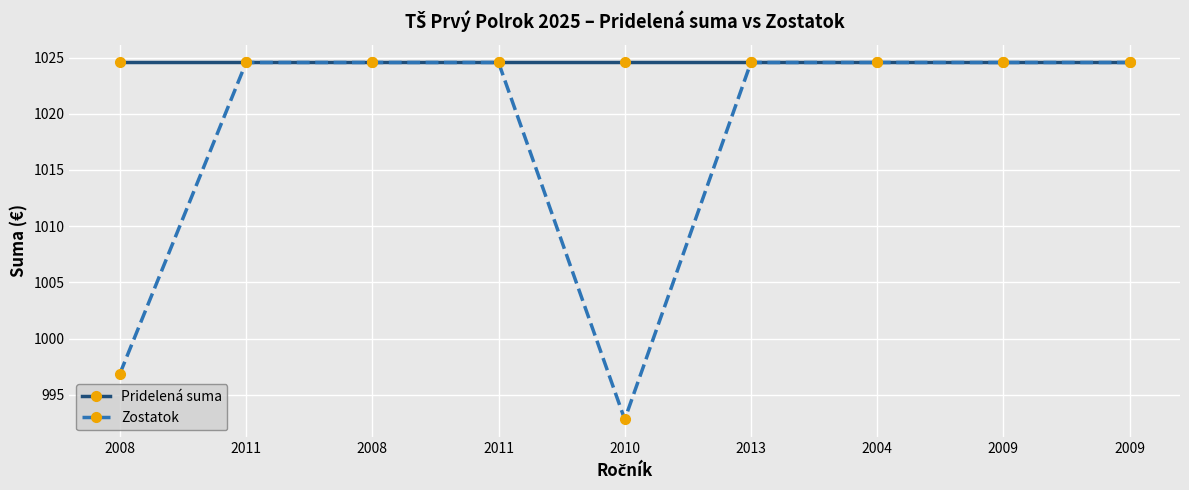

What is the highest value of the Zostatok series?

1024.6